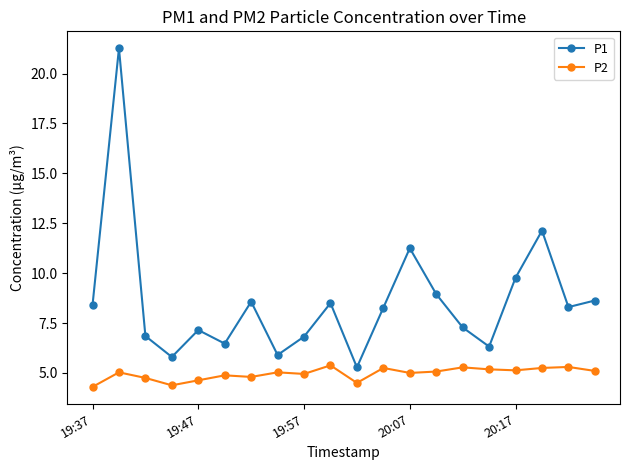

Which series has the widest spread of values?

P1